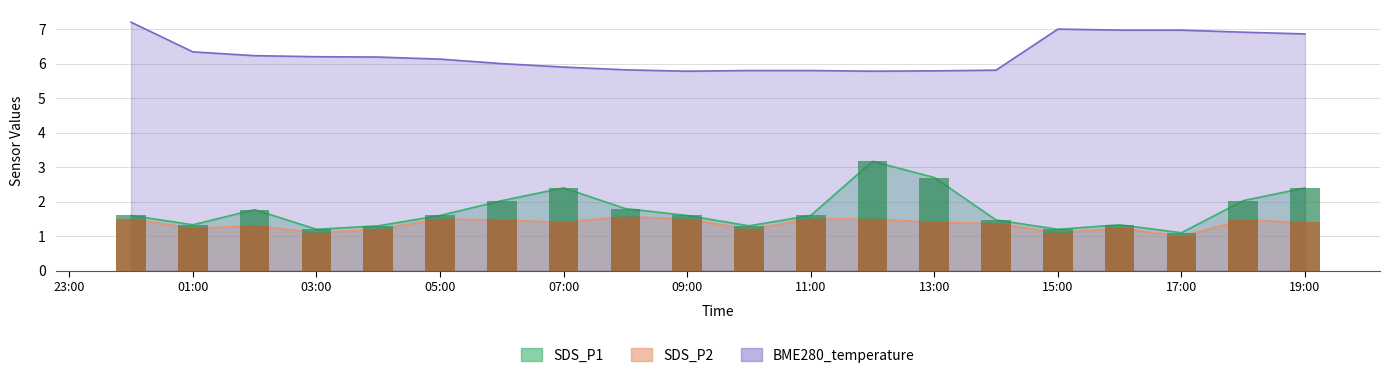

What is the difference between the maximum and minimum values in the SDS_P2 series?

0.6